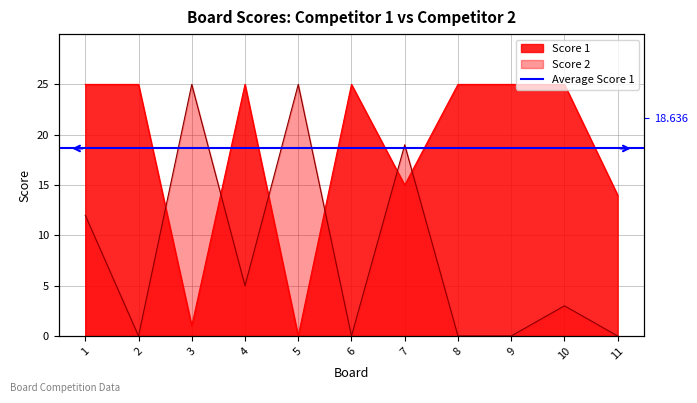

What is the total value across all series at 9?

25